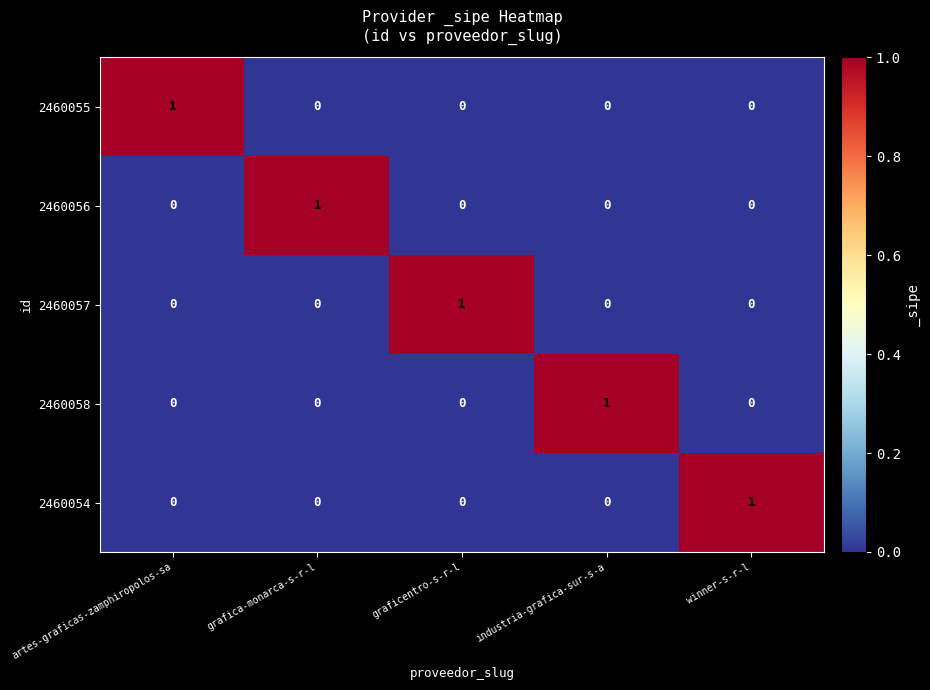

How many positive values does the 2460058 series have?

1